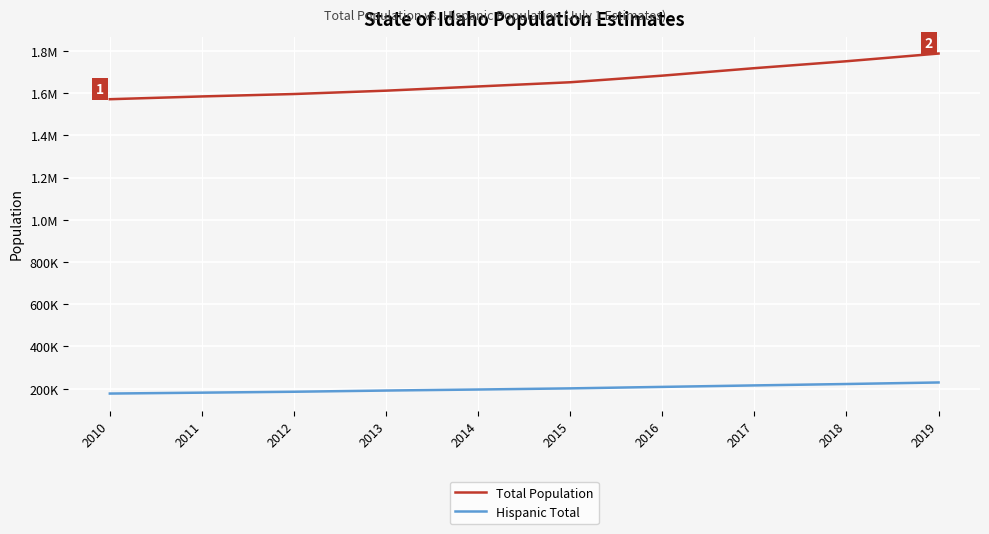

True or false: Total Population and Hispanic Total cross at least once.

False